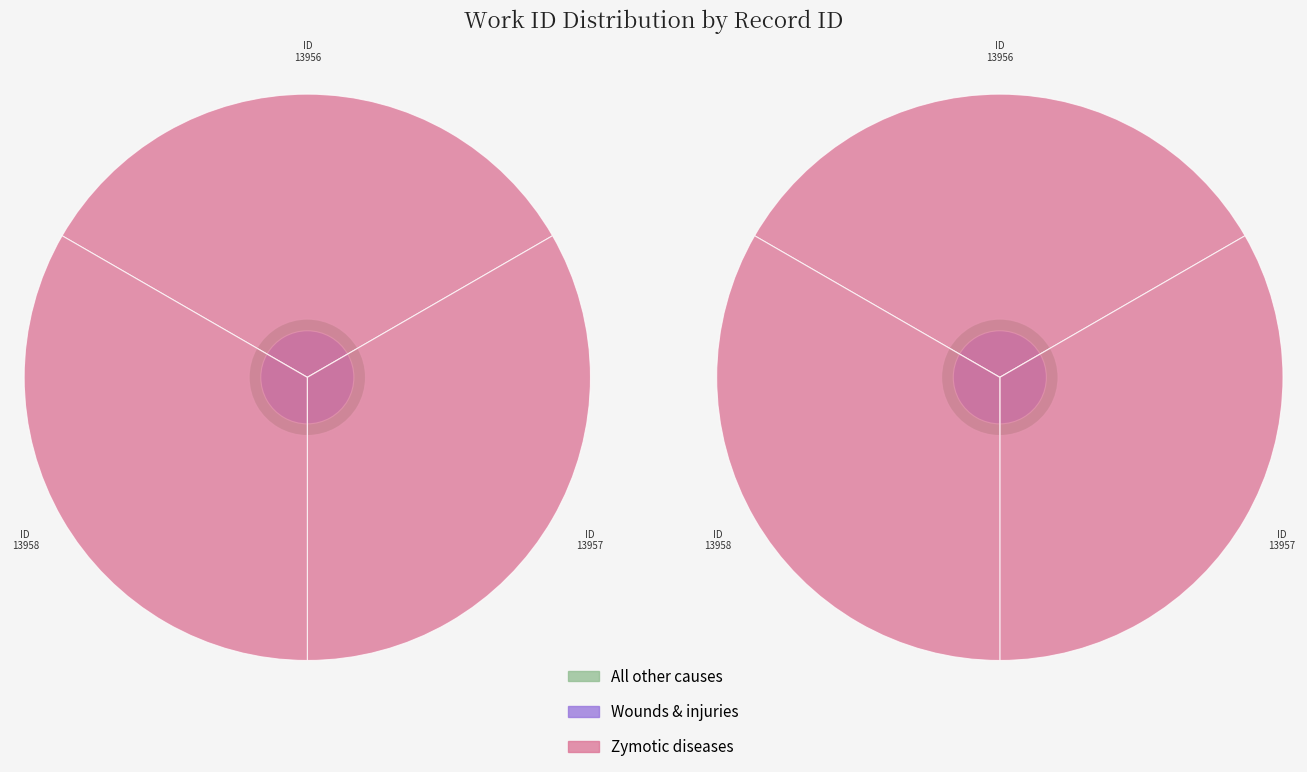

Which series has the largest total across all categories?

Zymotic diseases